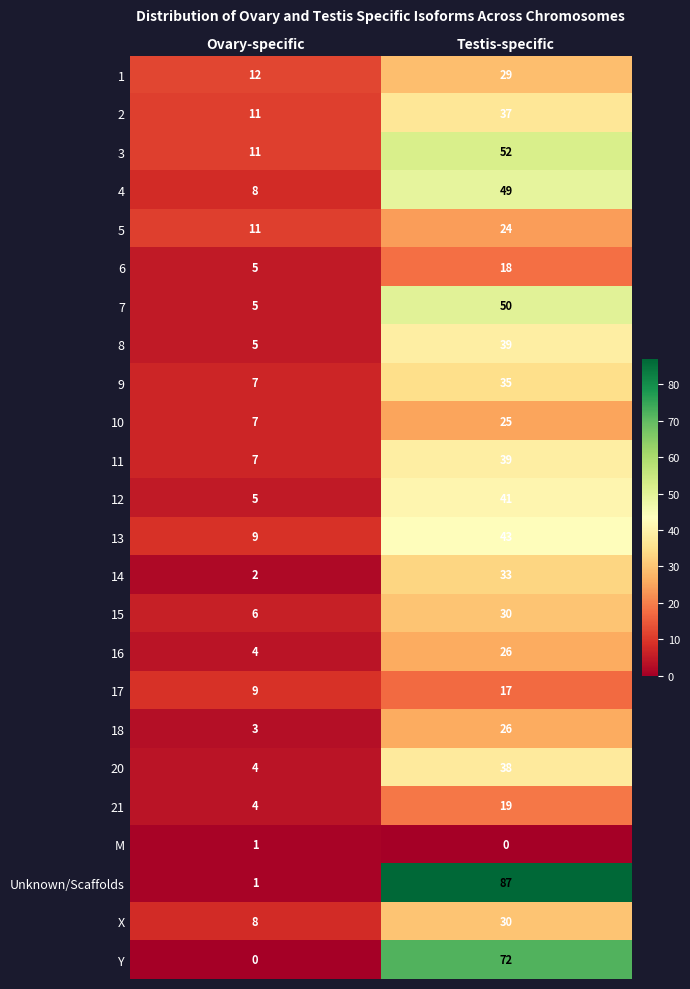

Read the 18 value at Testis-specific, to the nearest 10.

30